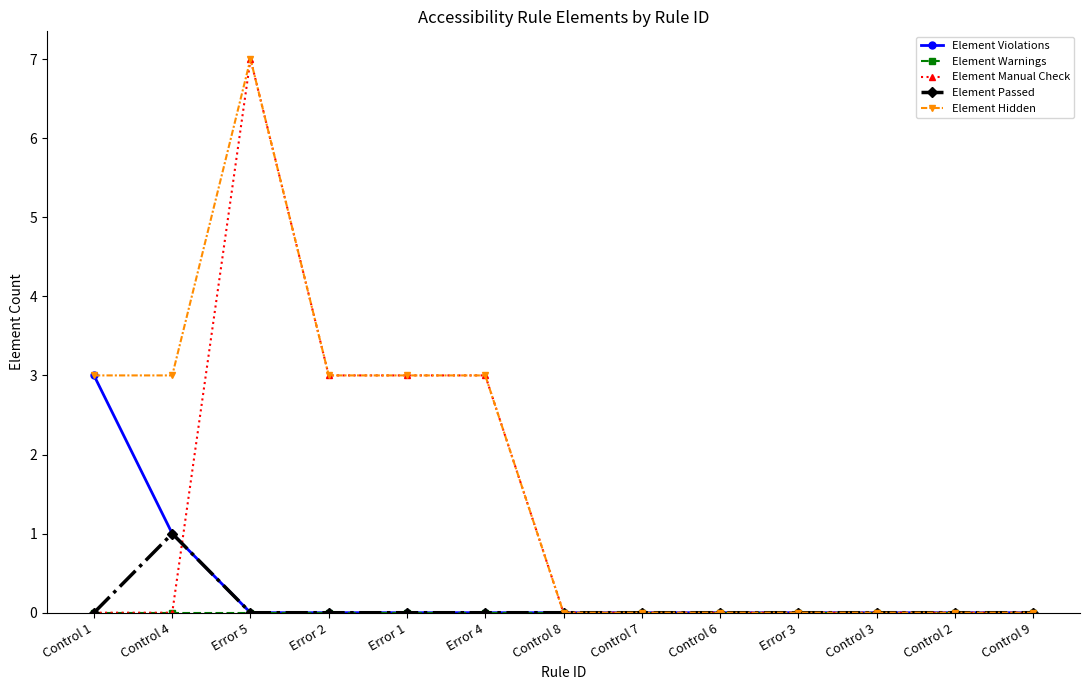

What is the label of the 10th point from the left?

Error 3